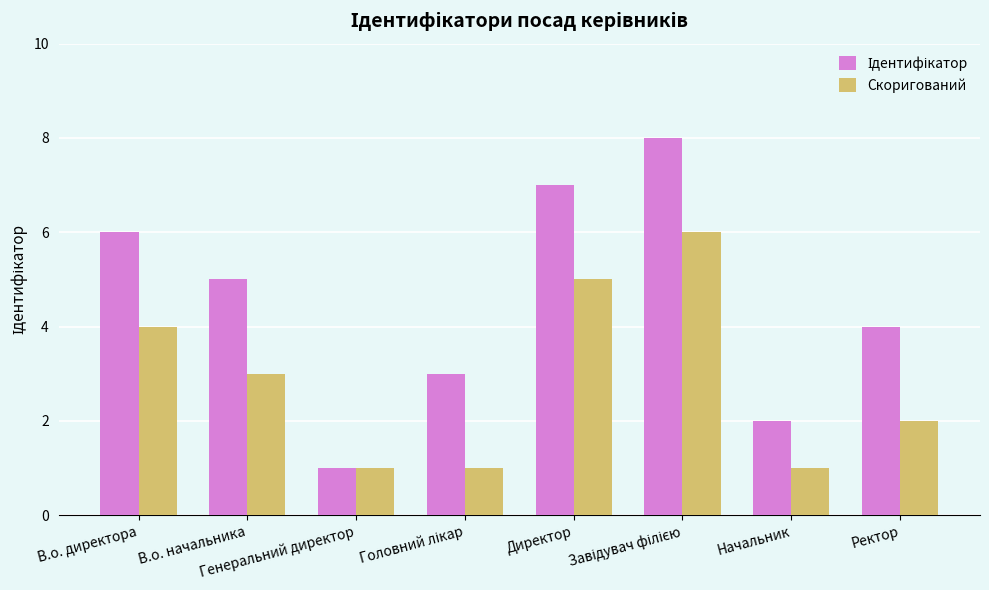

What is the total value across all series at Генеральний директор?

2